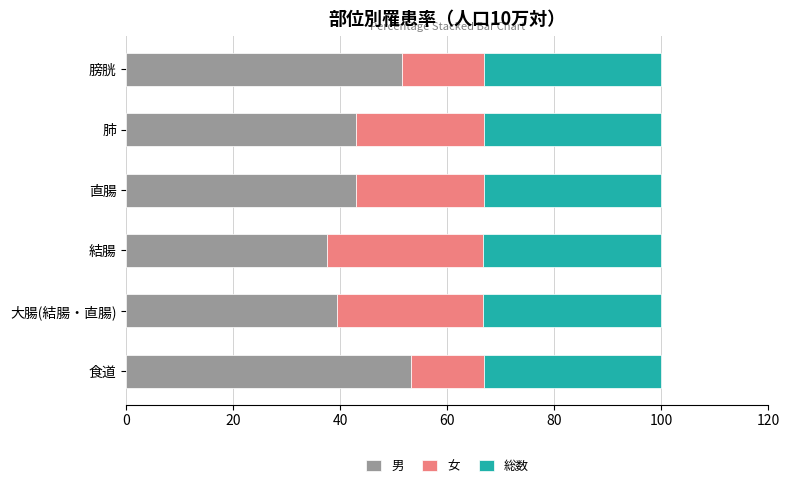

What are all the series names shown in the legend?

男, 女, 総数